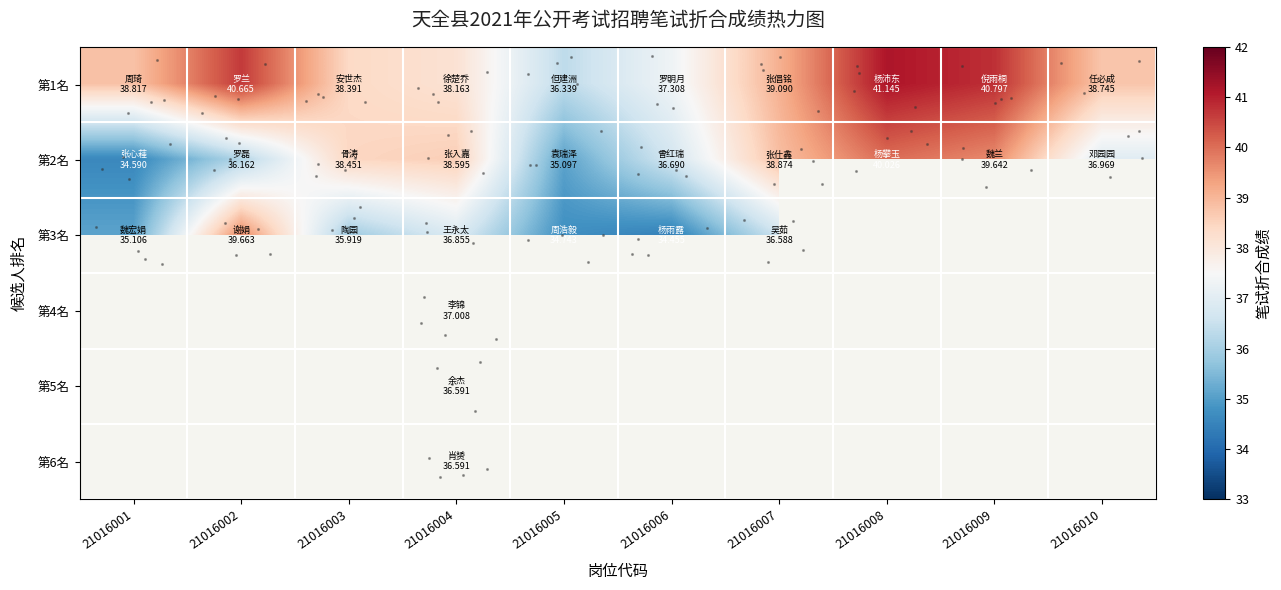

The 第1名 series shows 37.3 at 21016006. True or false?

True